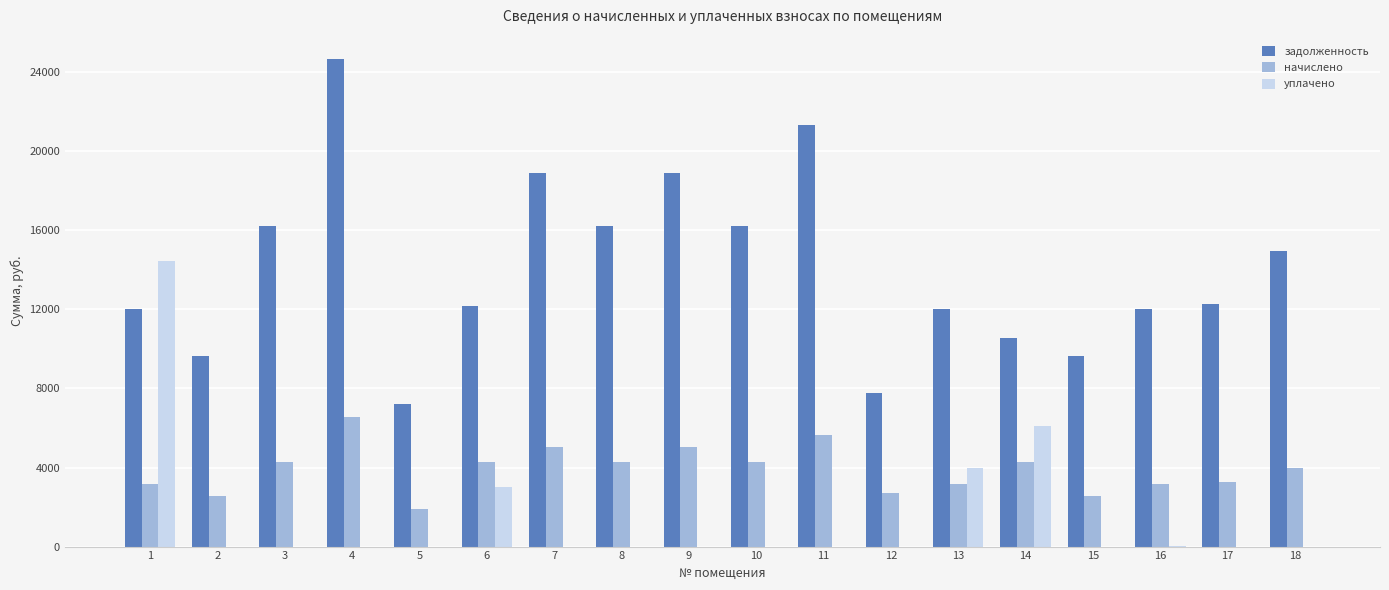

Read the уплачено value at 1.

14437.3